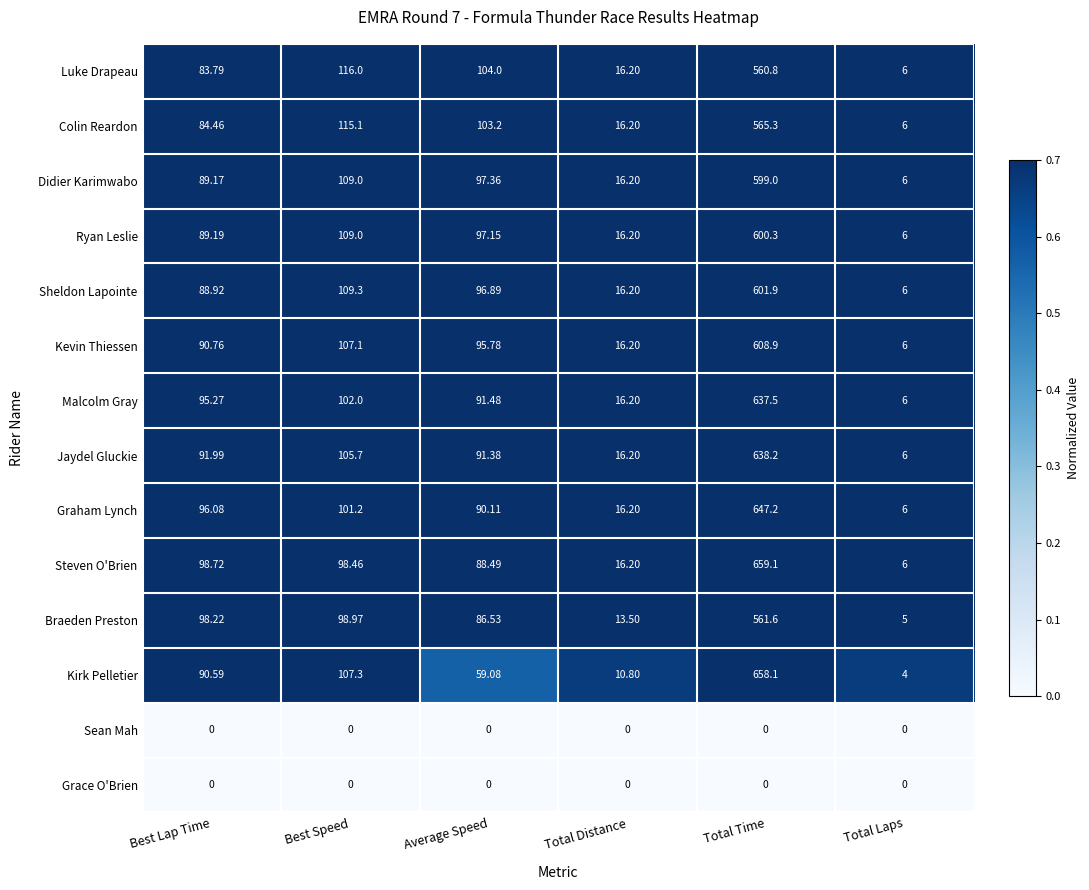

At which label does Ryan Leslie reach its peak?

Total Time